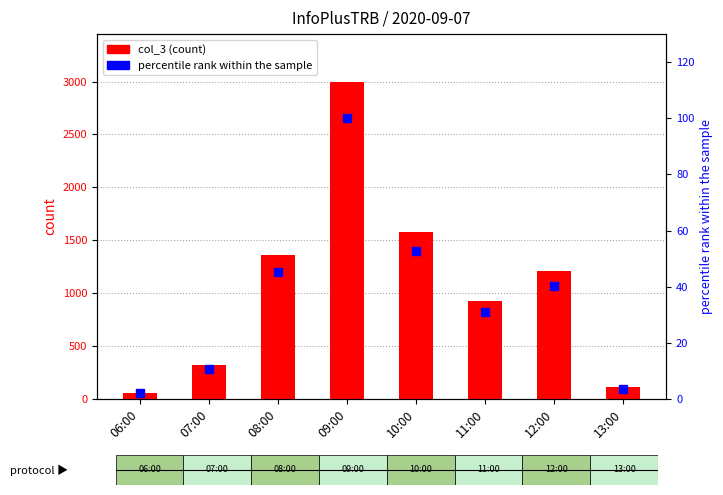

Reading left to right, extract all data points from this chart.

col_3: 59.0	317.0	1360.0	2999.0	1582.0	927.0	1209.0	108.0
percentile rank within the sample: 2.0	10.6	45.3	100.0	52.8	30.9	40.3	3.6